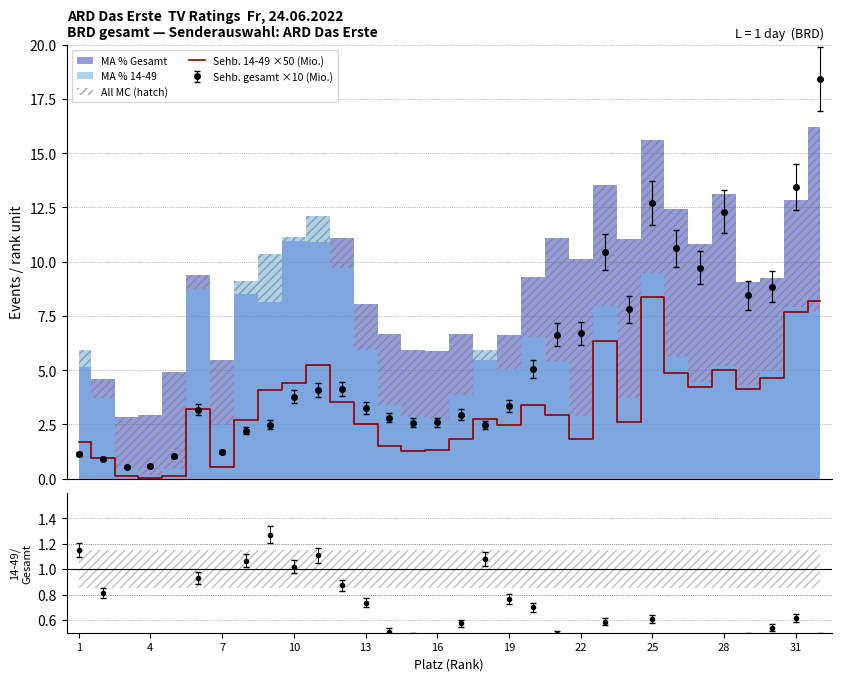

Count the number of categories in the chart.

32